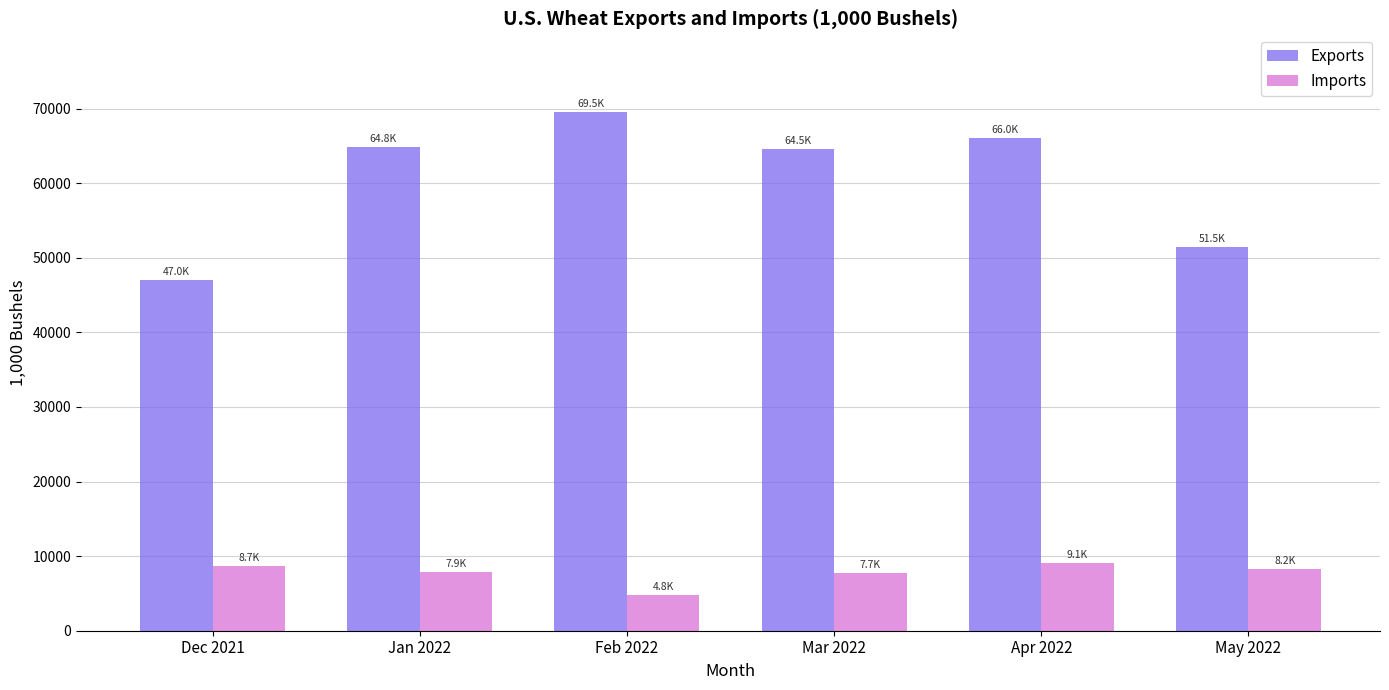

What position from the right is Apr 2022?

2